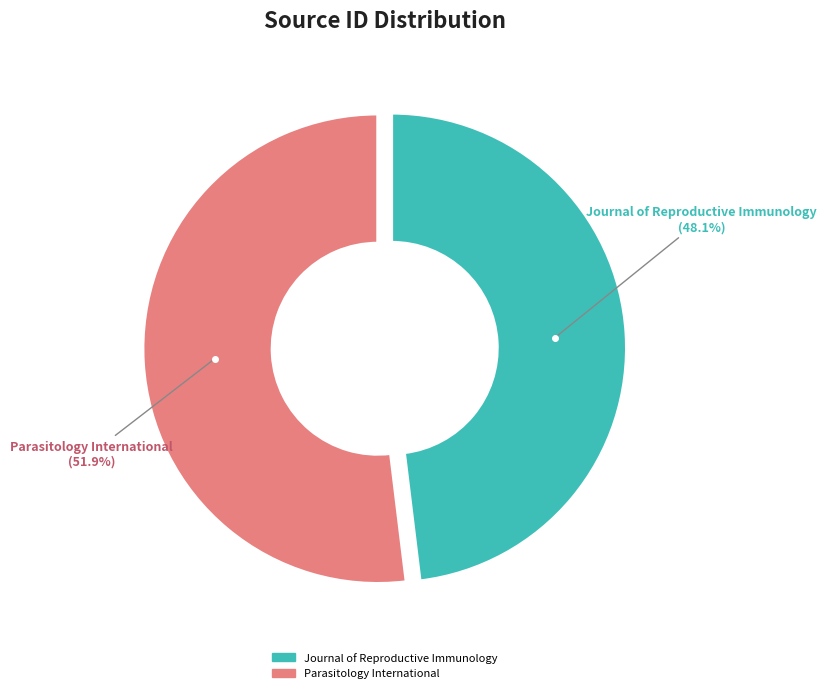

Rank the categories by value from lowest to highest.

Journal of Reproductive Immunology, Parasitology International